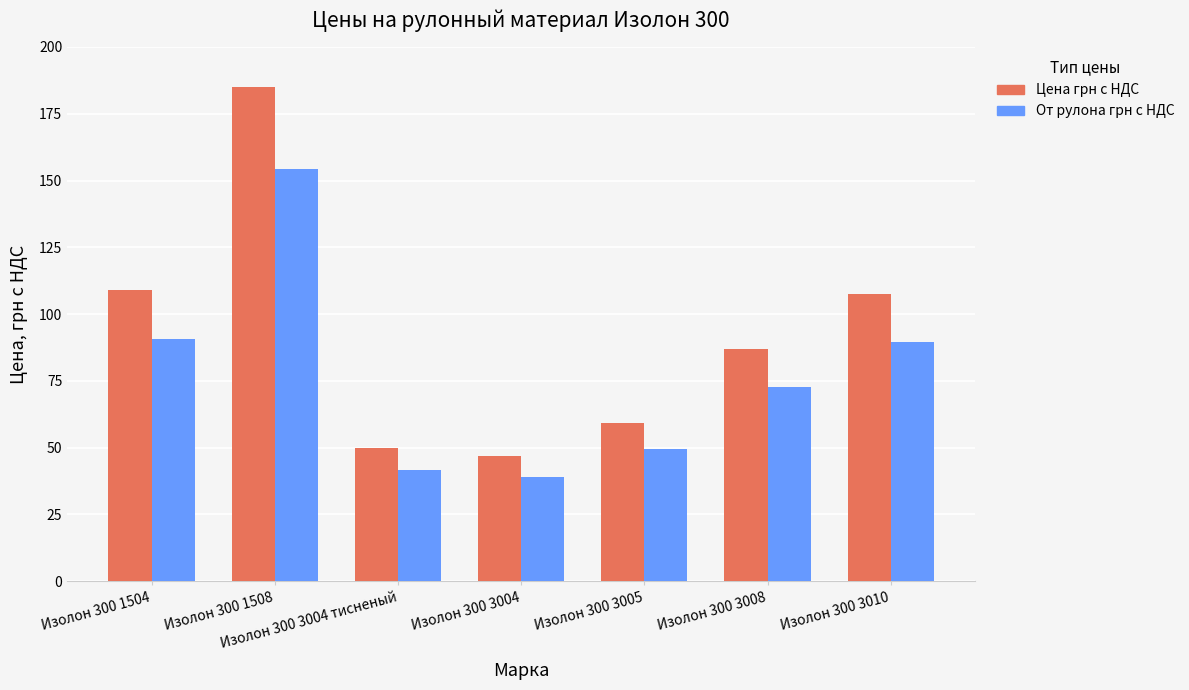

Reading left to right, extract all data points from this chart.

Цена грн с НДС: Изолон 300 1504=109.0	Изолон 300 1508=185.0	Изолон 300 3004 тисненый=49.9	Изолон 300 3004=46.8	Изолон 300 3005=59.3	Изолон 300 3008=87.1	Изолон 300 3010=107.4
От рулона грн с НДС: Изолон 300 1504=90.8	Изолон 300 1508=154.2	Изолон 300 3004 тисненый=41.6	Изолон 300 3004=39.0	Изолон 300 3005=49.4	Изолон 300 3008=72.5	Изолон 300 3010=89.5